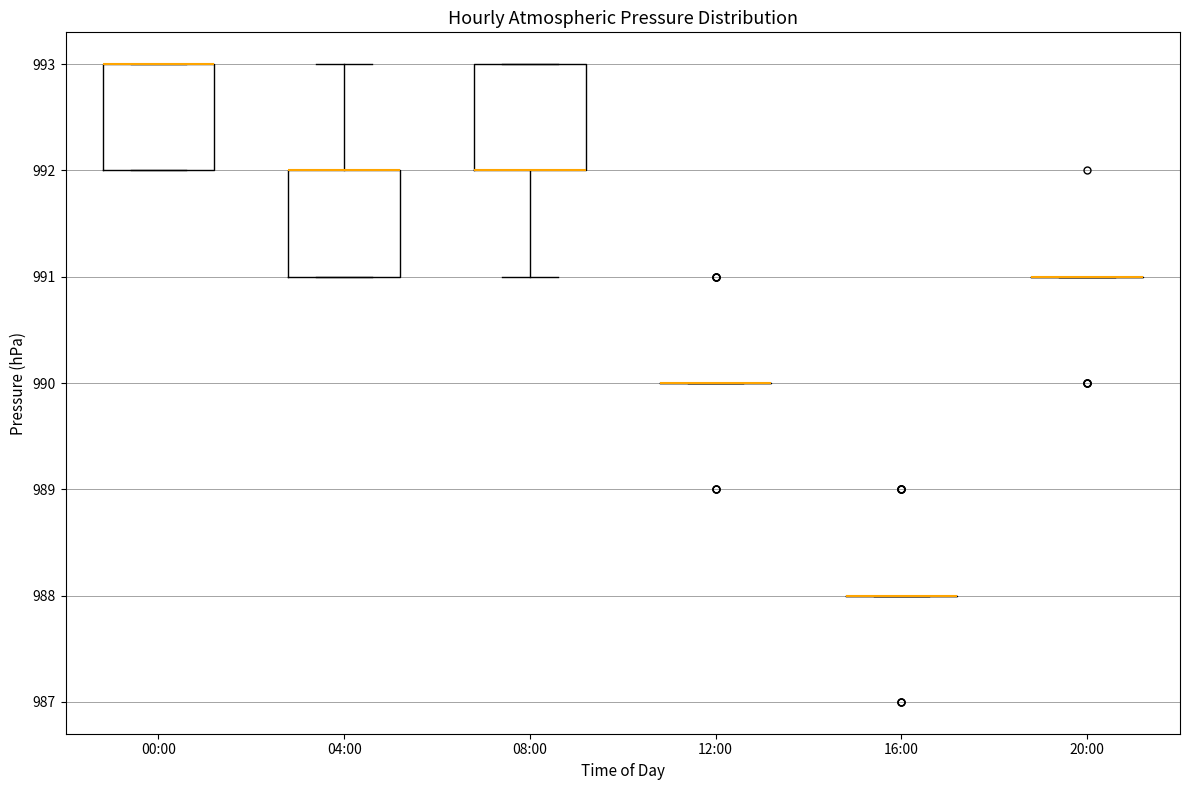

Reading left to right, transcribe this box plot: for each box, give where its median line is, the range the box spans, and where its two whiskers end, as read against the y-axis. The values are not printed on the chart, so give them approximately, as read against the axis.

00:00: median 993 (drawn on the box's upper edge), box 992 to 993, whiskers 992 to 993
04:00: median 992 (drawn on the box's upper edge), box 991 to 992, whiskers 991 to 993
08:00: median 992 (drawn on the box's lower edge), box 992 to 993, whiskers 991 to 993
12:00: box collapsed to a line at 990, whiskers 990 to 990
16:00: box collapsed to a line at 988, whiskers 988 to 988
20:00: box collapsed to a line at 991, whiskers 991 to 991